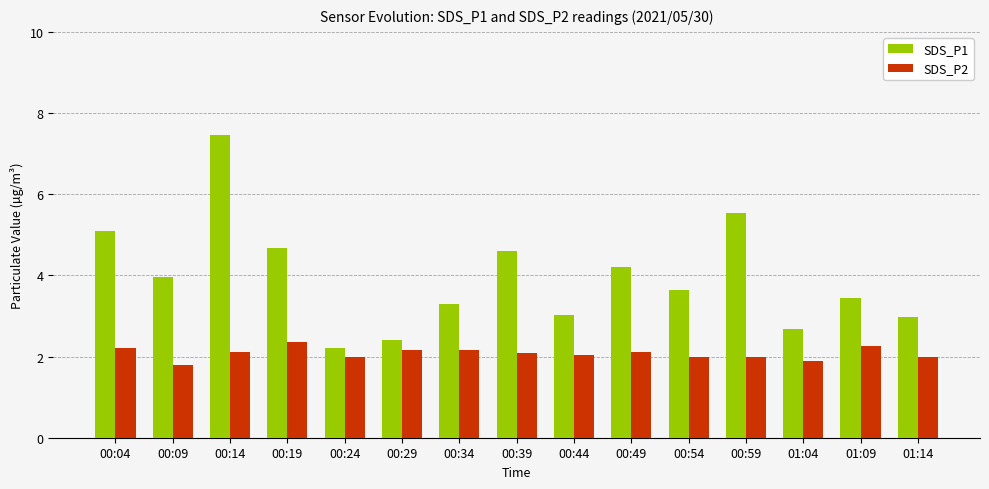

Which series changed the most between 01:09 and 01:14?

SDS_P1